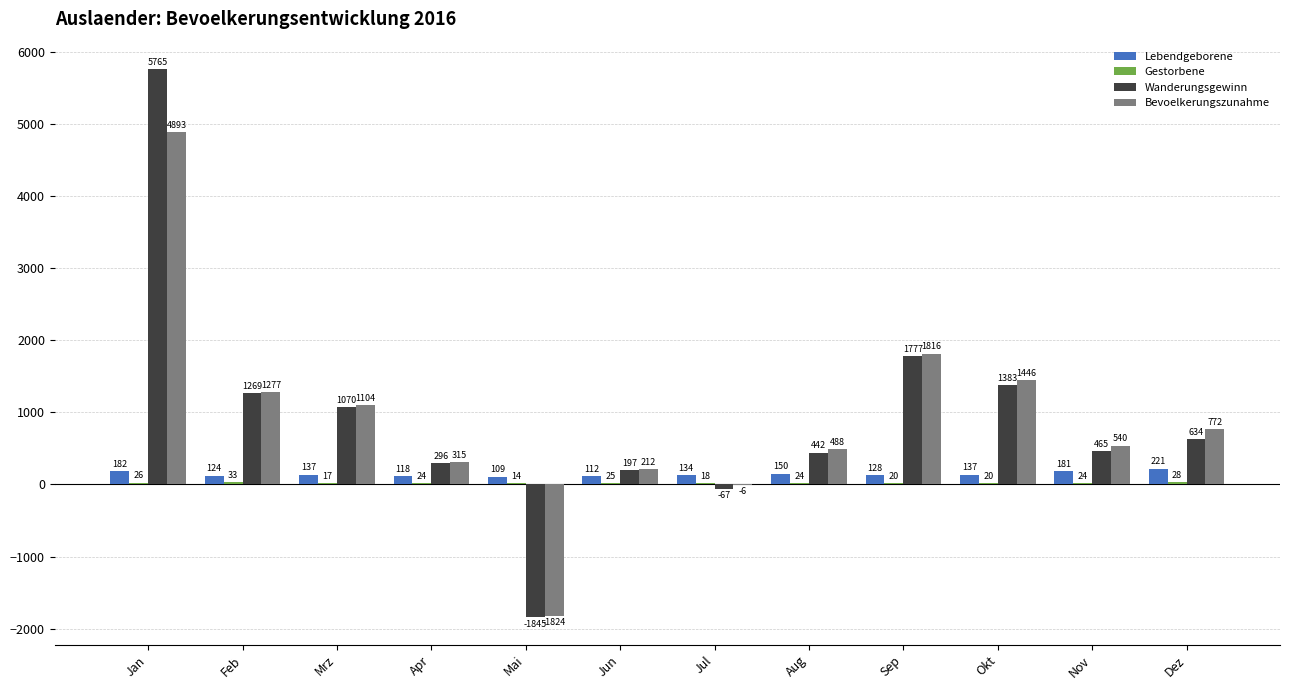

What value does the Bevoelkerungszunahme series have at Nov?

540